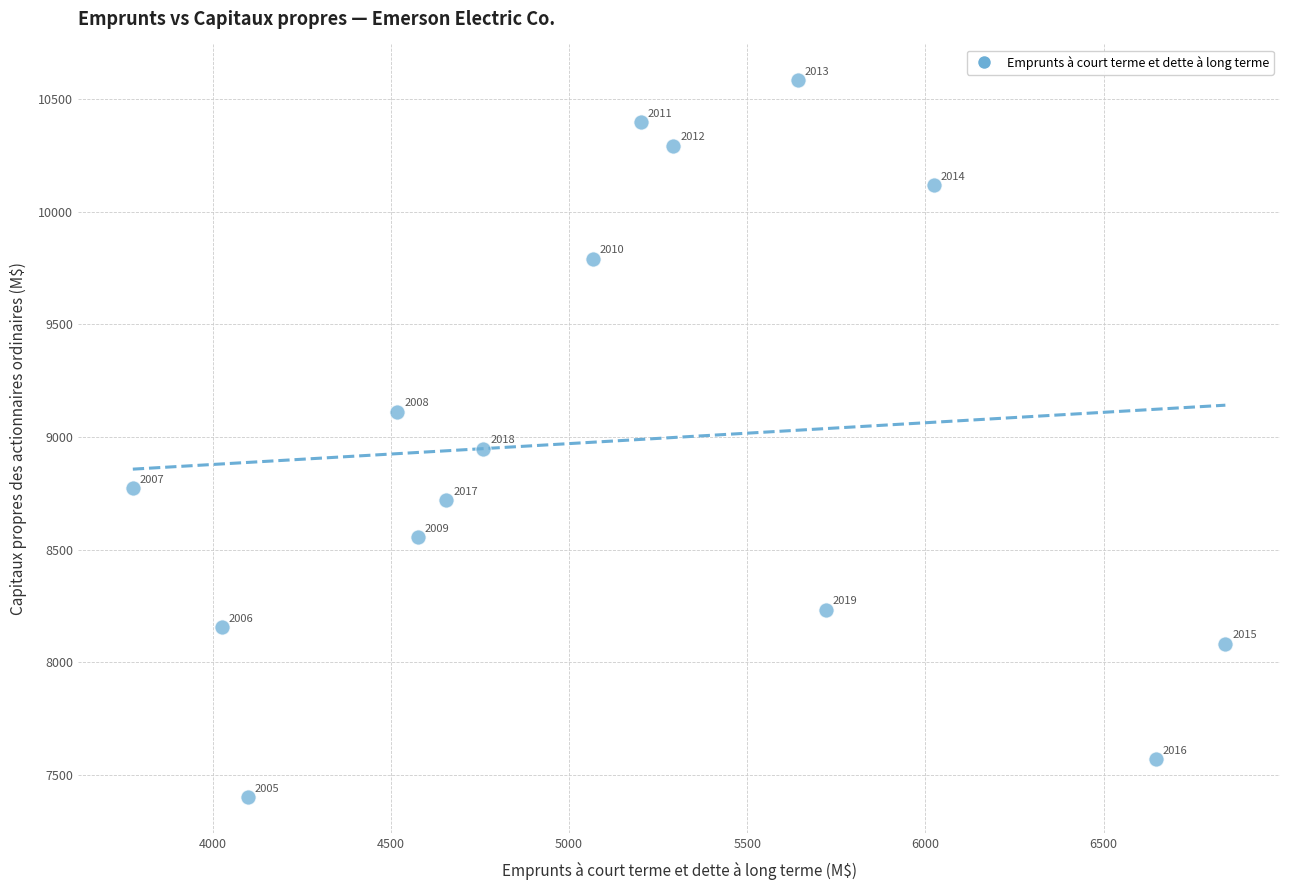

What is the range of Y values (max minus min)?

3185